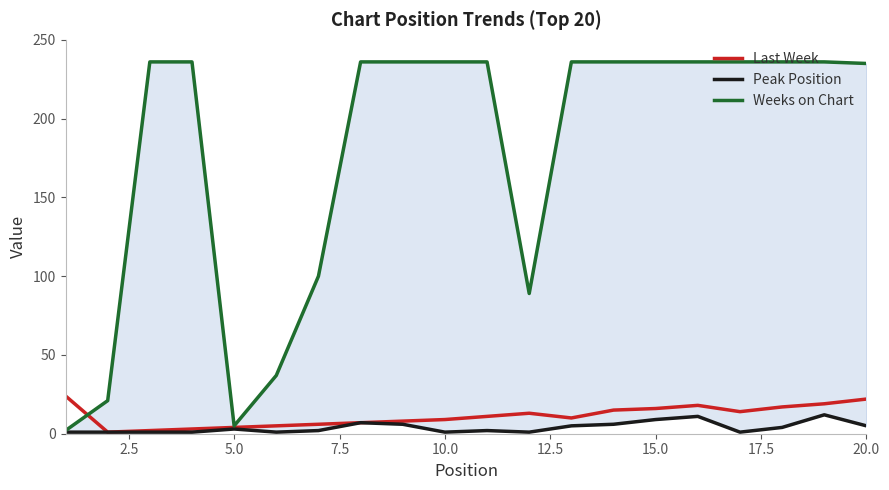

True or false: Weeks on Chart and Peak Position cross at least once.

False